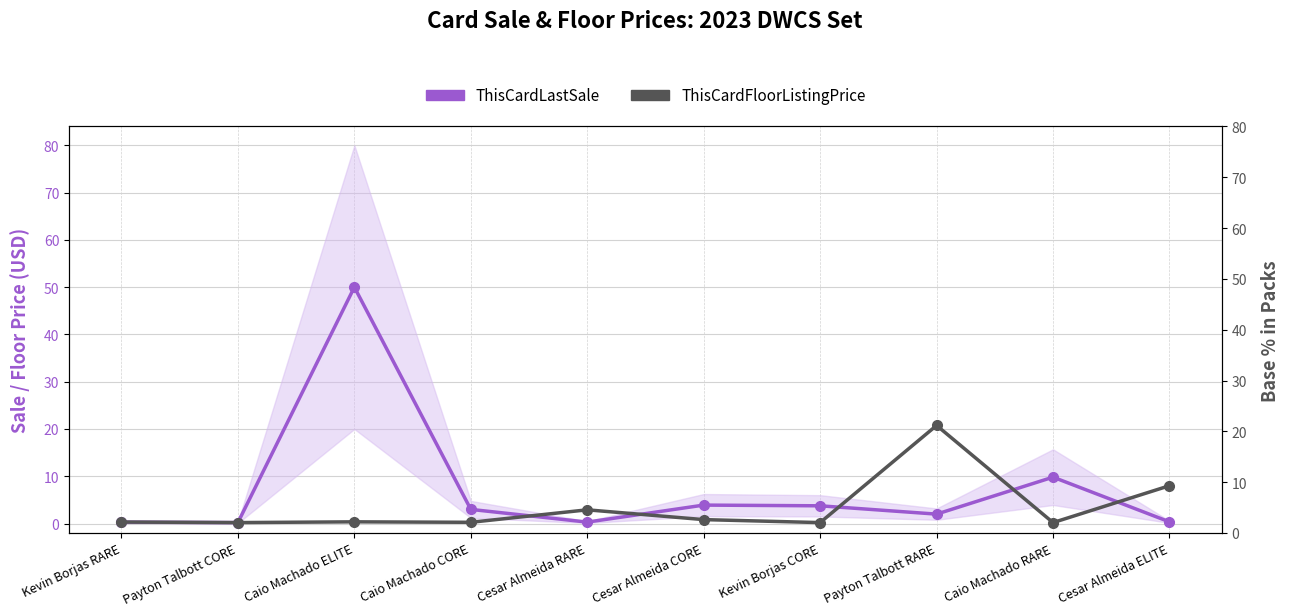

At Kevin Borjas CORE, list the series in order from largest to smallest.

ThisCardLastSale, ThisCardFloorListingPrice